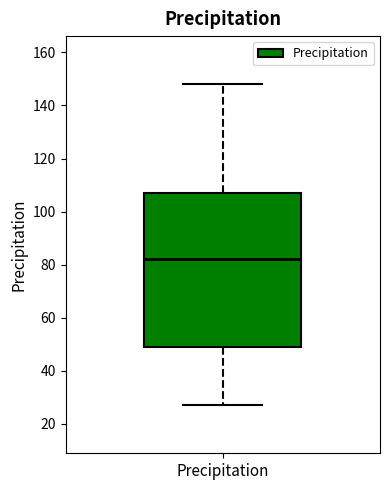

Where is the lower edge of the box for Precipitation on the y-axis? The values are not printed on the chart, so give them approximately, as read against the axis.

50